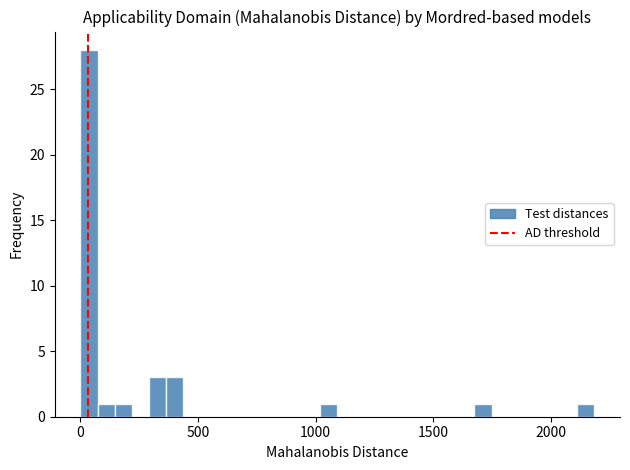

Read against the x-axis, roughly where is the centre of the tallest bar?

50